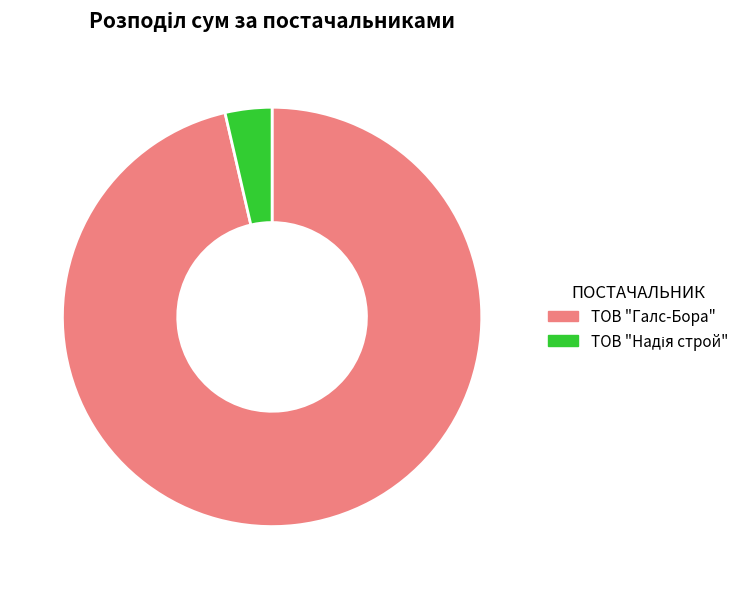

What is the largest slice in the pie chart?

ТОВ "Галс-Бора"